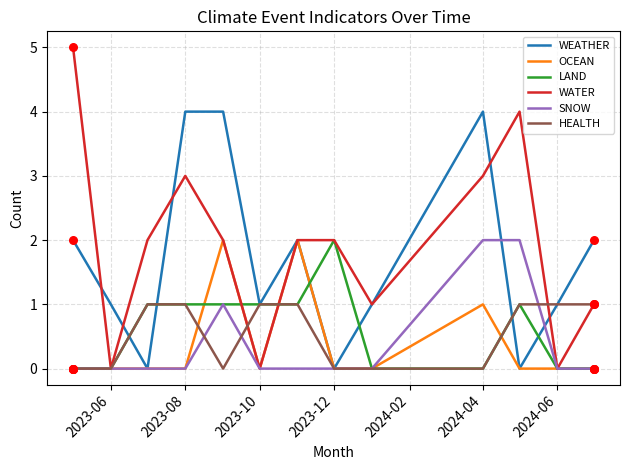

Which series has the largest range (max minus min)?

WATER